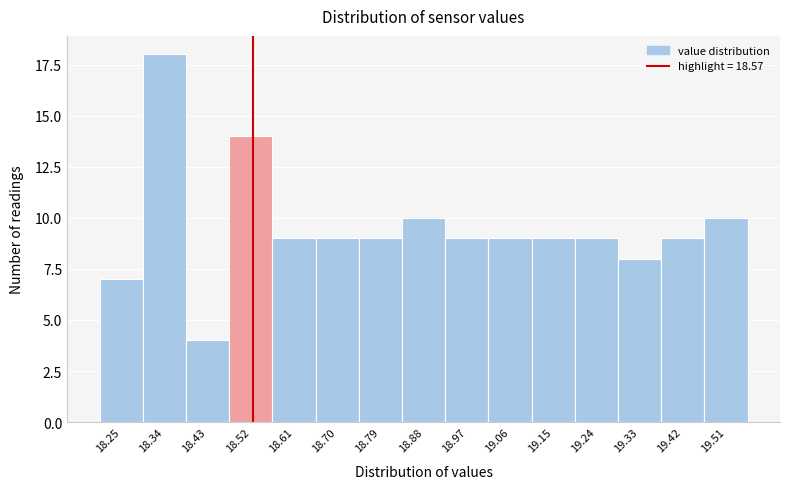

Reading left to right, what are all the values shown in this chart?

7	18	4	14	9	9	9	10	9	9	9	9	8	9	10